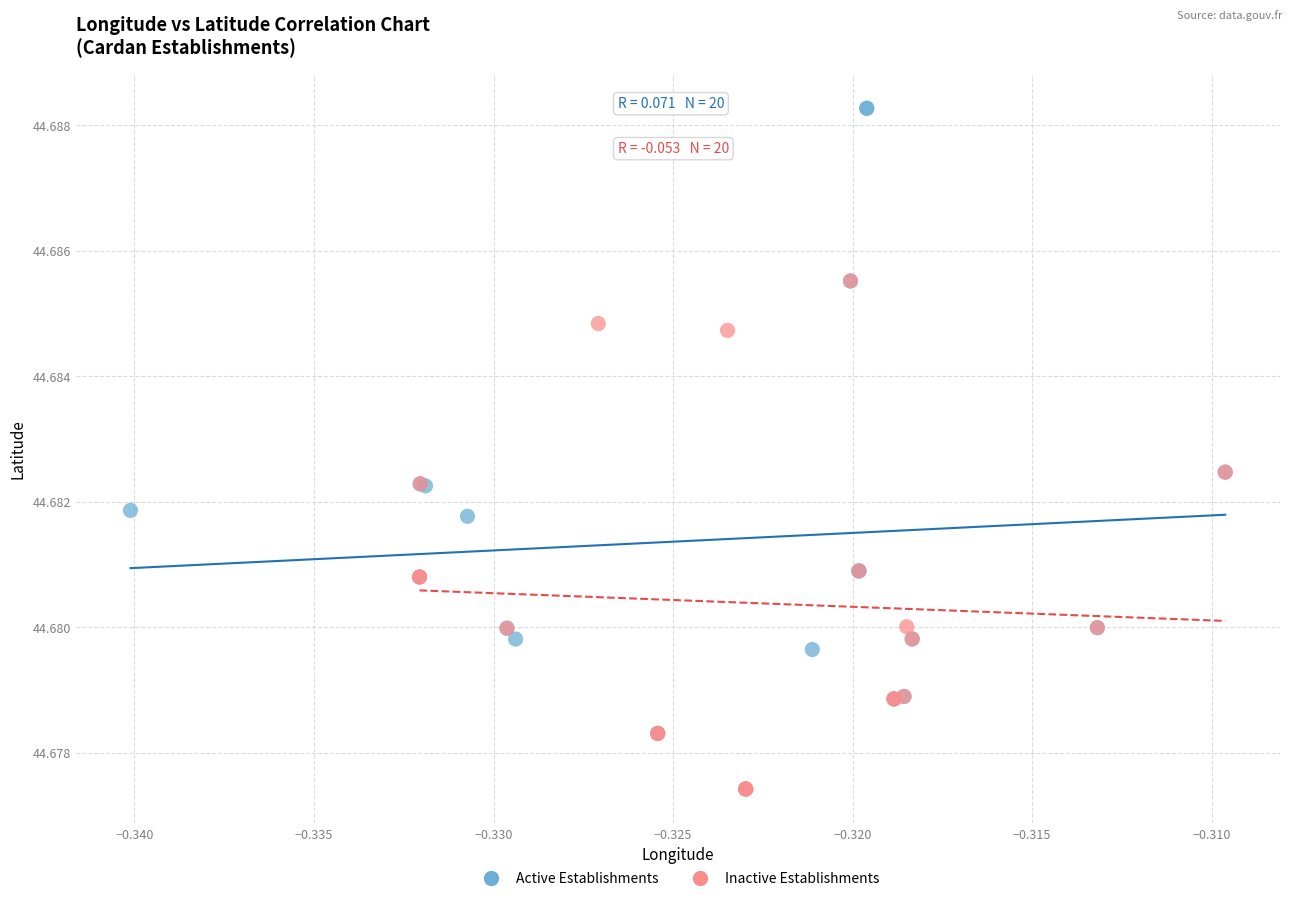

Which series has the widest spread of Y values?

Active Establishments